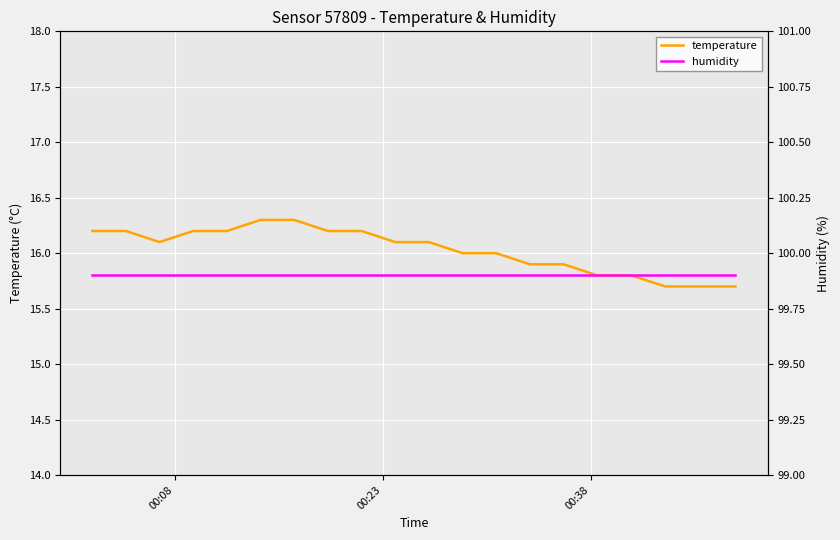

What is the maximum value for temperature?

16.3